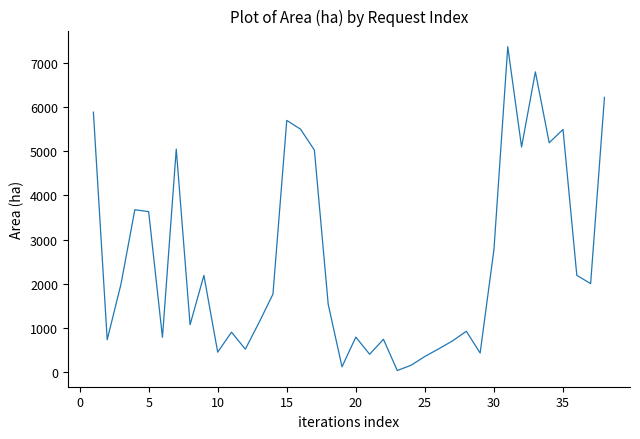

What is the greatest value displayed?

7370.0